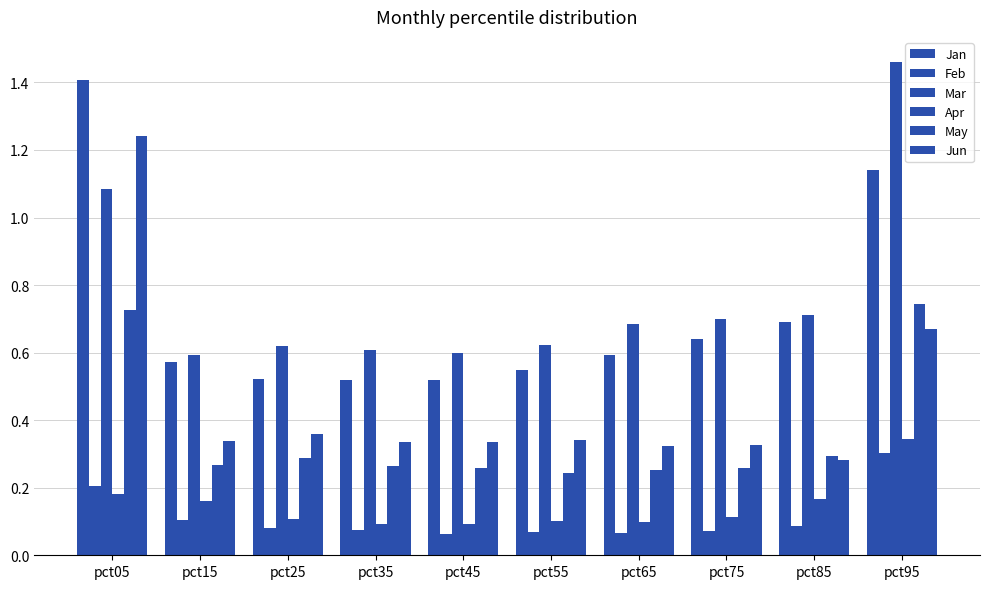

Does the chart contain stacked bars?

No